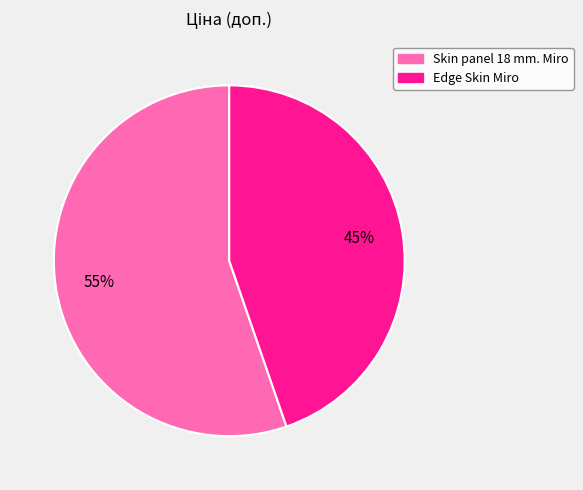

To the nearest percent, what is the combined percentage of Skin panel 18 mm. Miro and Edge Skin Miro?

100%